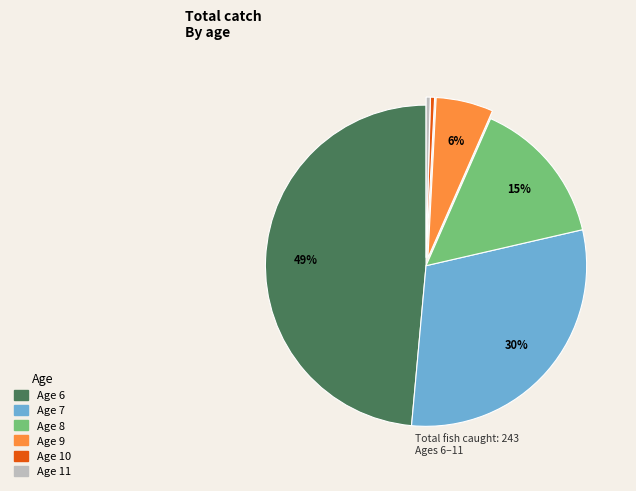

Is there a majority slice in this chart?

No